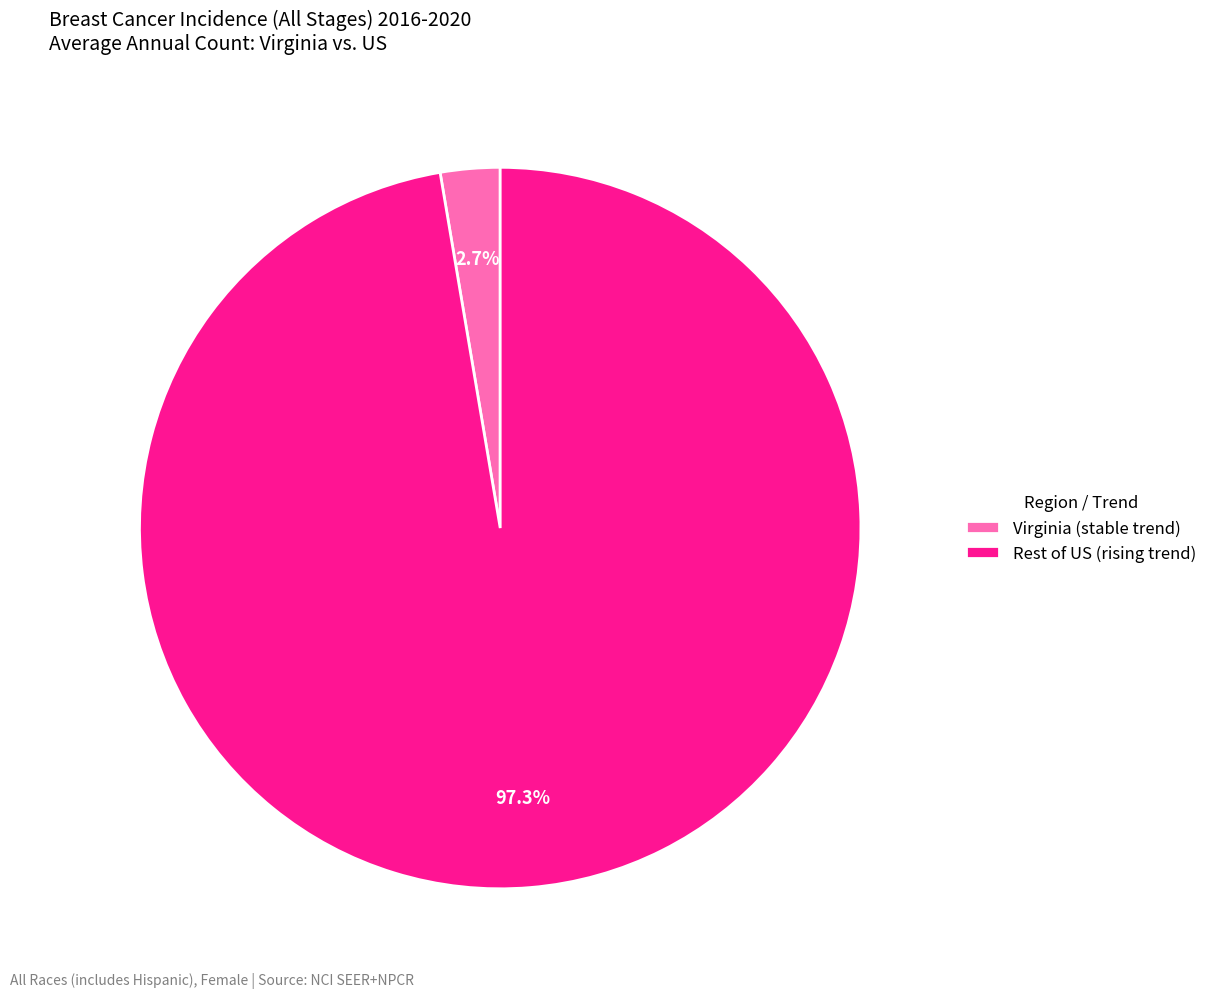

Which slice represents more than half of the pie?

Rest of US (rising trend)